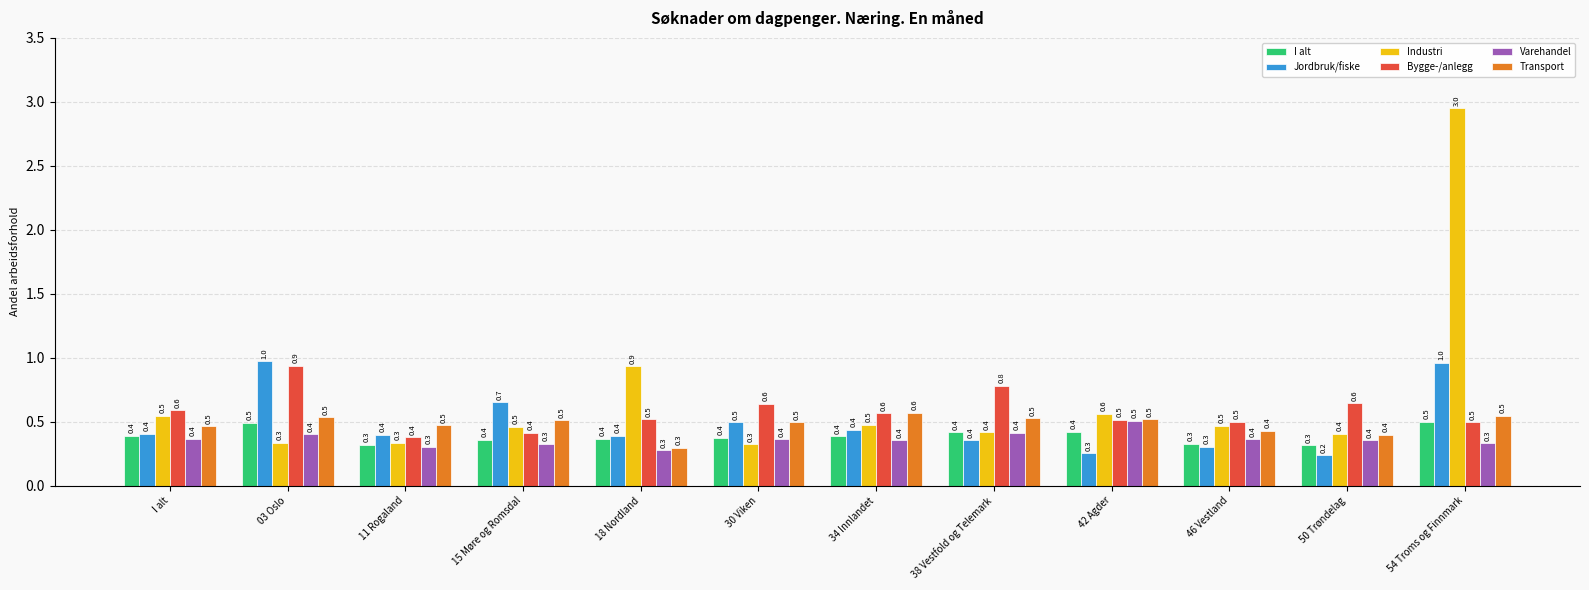

The value of Jordbruk/fiske at 42 Agder is 0.3. True or false?

True